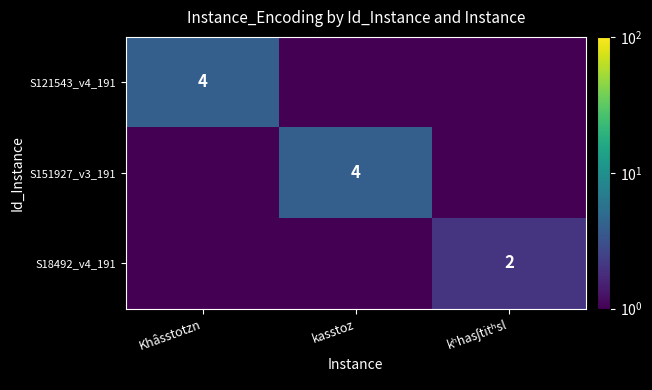

True or false: S121543_v4_191 has a value of 5.5 at Khâsstotzn.

False